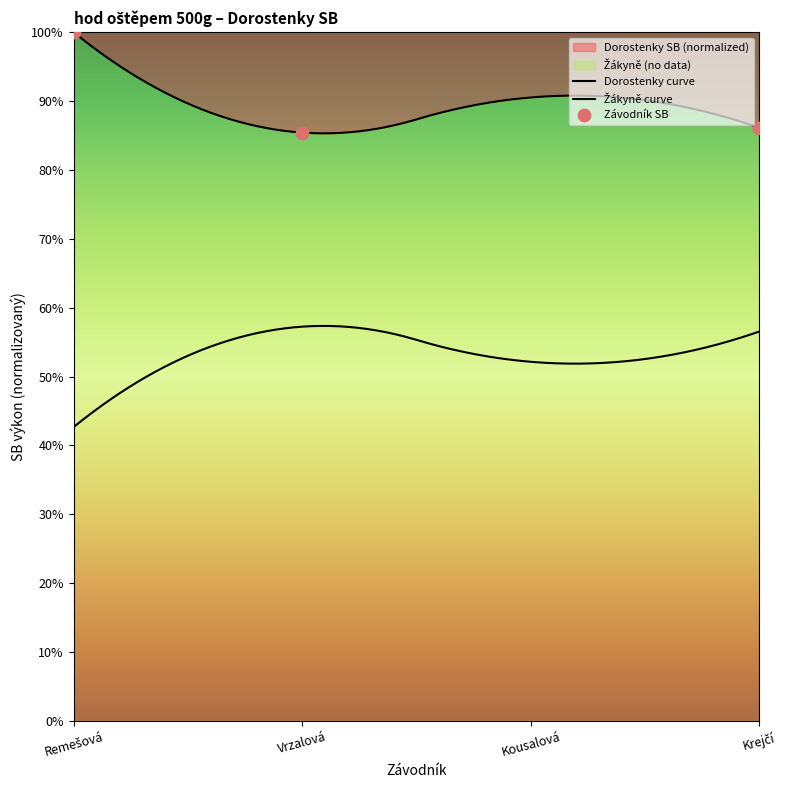

Which has a higher value, Remešová or Vrzalová?

Remešová